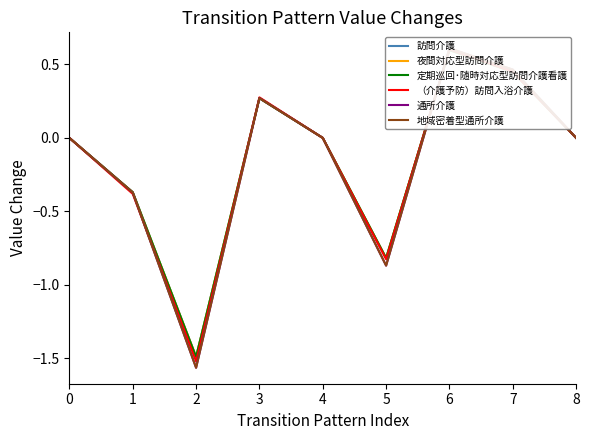

Reading right to left, list all the values displayed in this chart.

訪問介護: 0.0	0.5	0.6	-0.8	0.0	0.3	-1.5	-0.4	0.0
夜間対応型訪問介護: 0.0	0.5	0.6	-0.8	0.0	0.3	-1.5	-0.4	0.0
定期巡回･随時対応型訪問介護看護: 0.0	0.5	0.6	-0.8	0.0	0.3	-1.5	-0.4	0.0
（介護予防）訪問入浴介護: 0.0	0.5	0.6	-0.8	0.0	0.3	-1.5	-0.4	0.0
通所介護: 0.0	0.5	0.6	-0.9	0.0	0.3	-1.6	-0.4	0.0
地域密着型通所介護: 0.0	0.5	0.6	-0.9	0.0	0.3	-1.6	-0.4	0.0